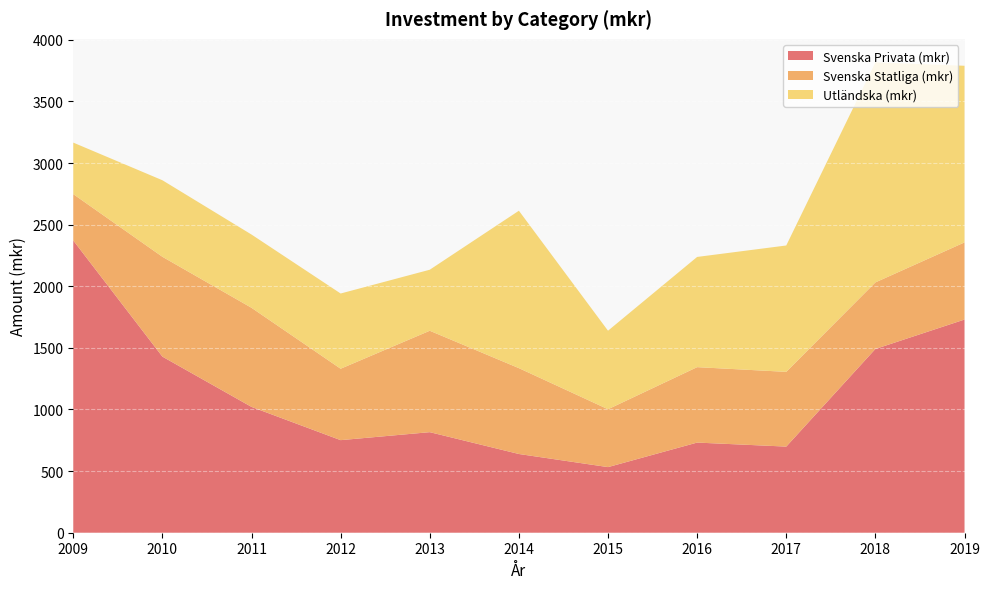

Reading right to left, extract all data points from this chart.

Svenska Privata (mkr): 1729.9	1491.2	698.9	731.5	532.5	638.9	816.0	751.3	1021.0	1429.1	2371.4
Svenska Statliga (mkr): 625.9	540.1	606.6	612.1	469.5	696.7	822.9	579.5	804.2	810.1	376.2
Utländska (mkr): 1433.4	1785.6	1025.4	894.3	637.3	1277.3	495.2	610.4	594.4	621.1	418.0